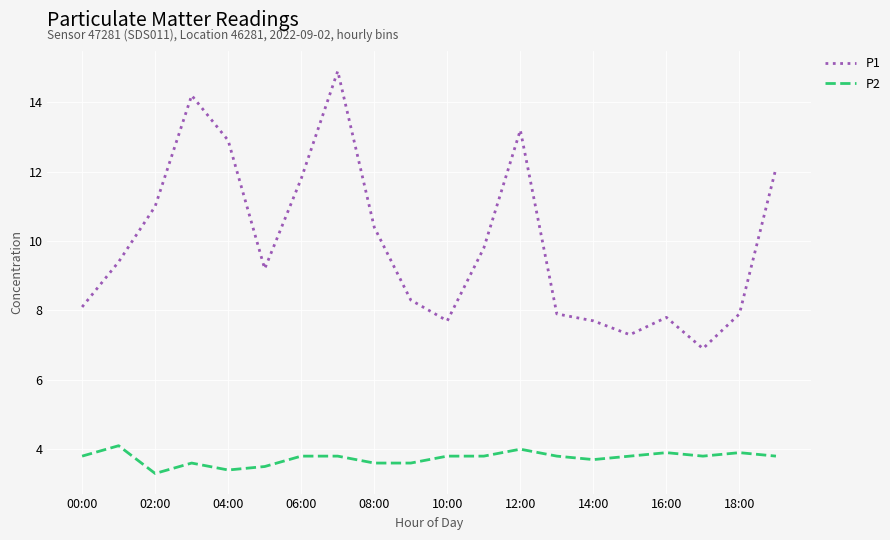

Which series has the largest total across all categories?

P1